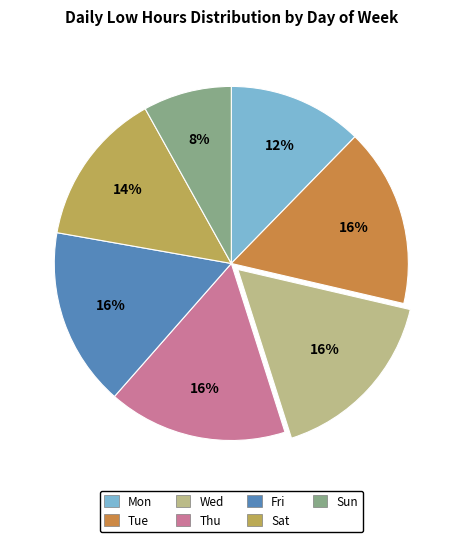

To the nearest percent, what is the difference between the largest and smallest slice percentages?

8%